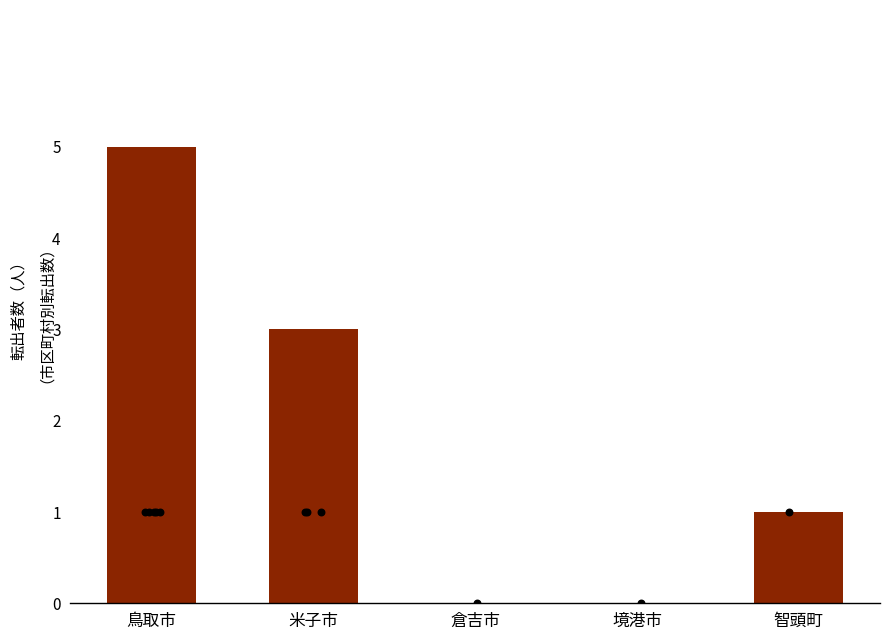

Between 智頭町 and 鳥取市, which is larger?

鳥取市